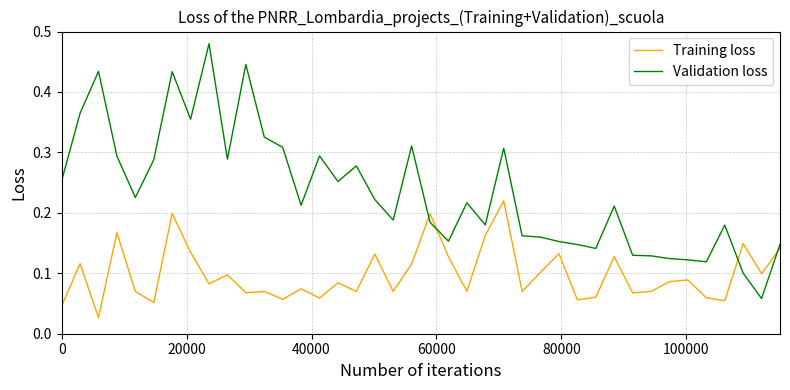

What are all the series names shown in the legend?

Training loss, Validation loss